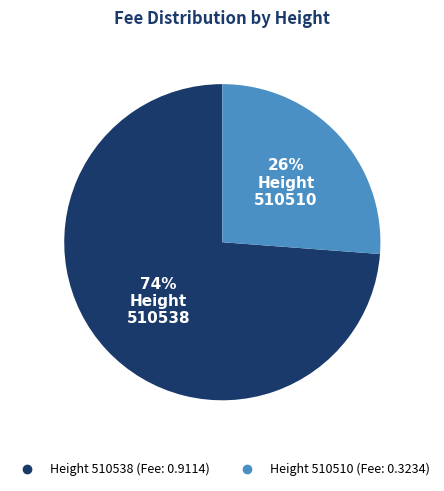

To the nearest percent, what is the average slice percentage?

50%